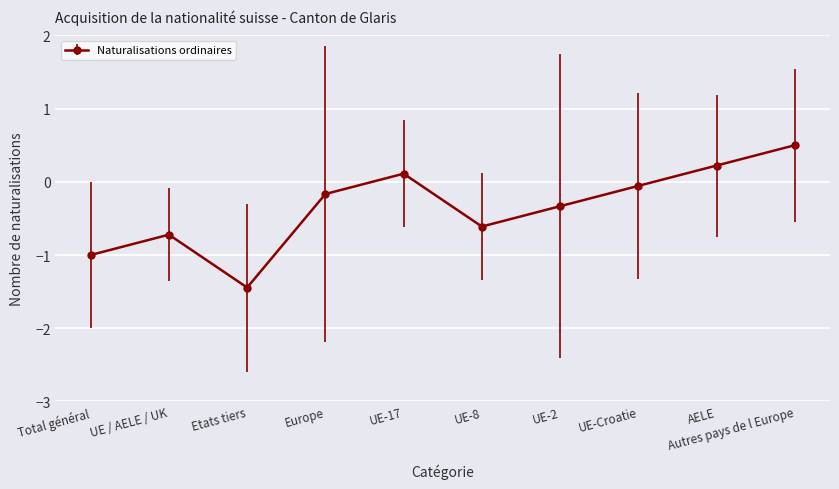

How many points are lower than both their immediate neighbors (excluding endpoints)?

2